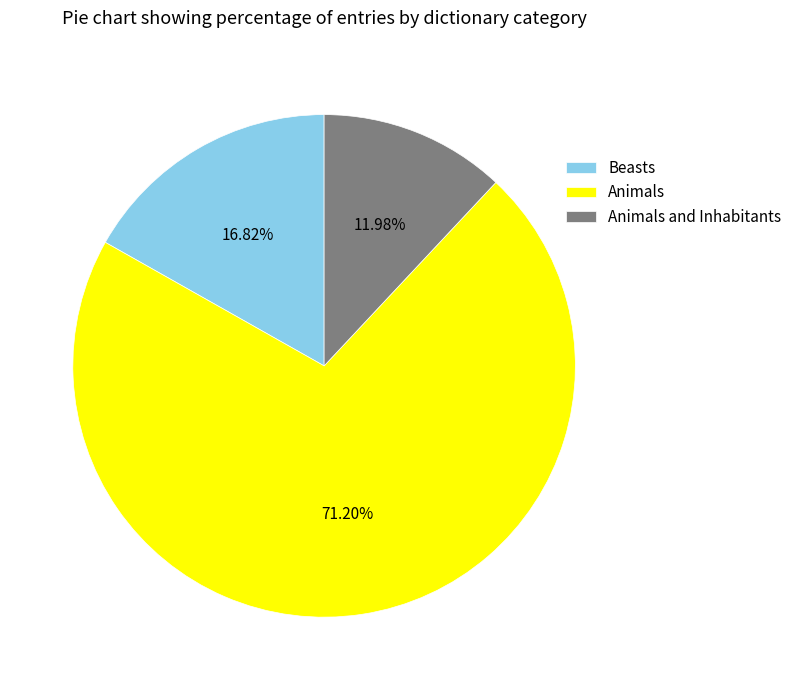

Between Beasts and Animals, which is larger?

Animals